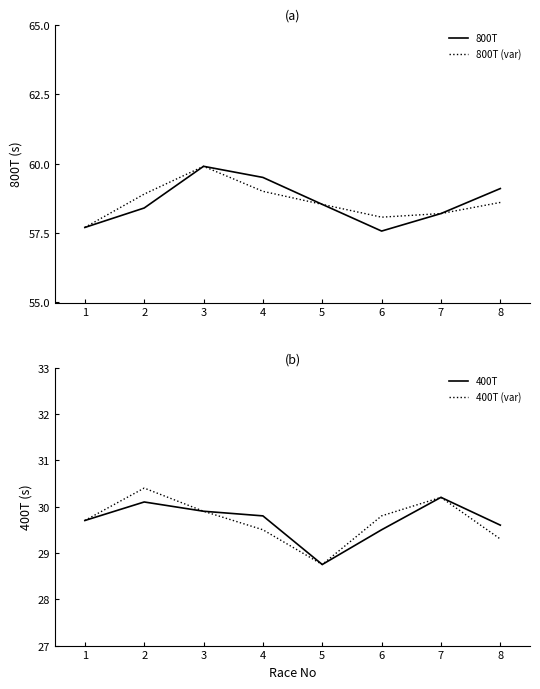

Where is the first local minimum for 800T (var)?

6